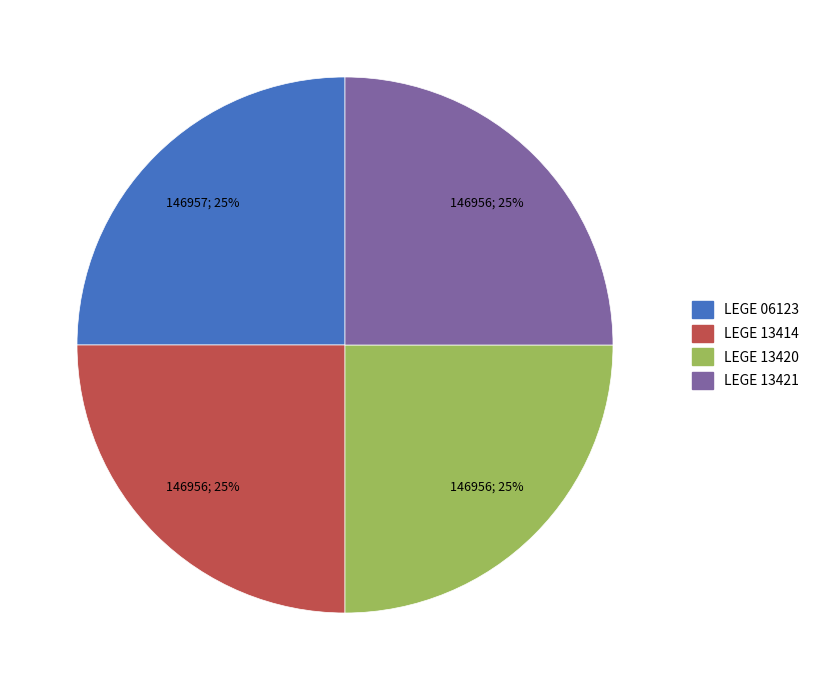

Approximately how many times larger is the value at LEGE 13414 compared to LEGE 13421?

1.0